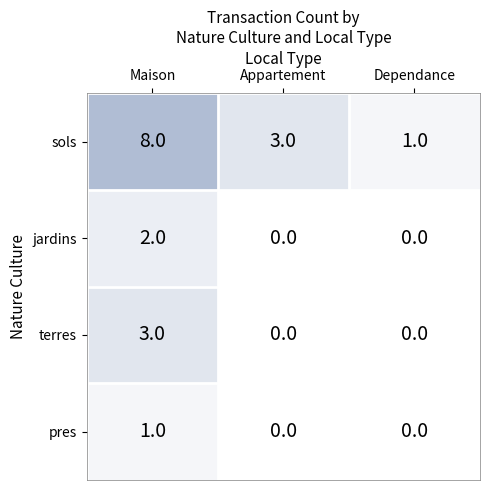

What value does the sols series have at Appartement?

3